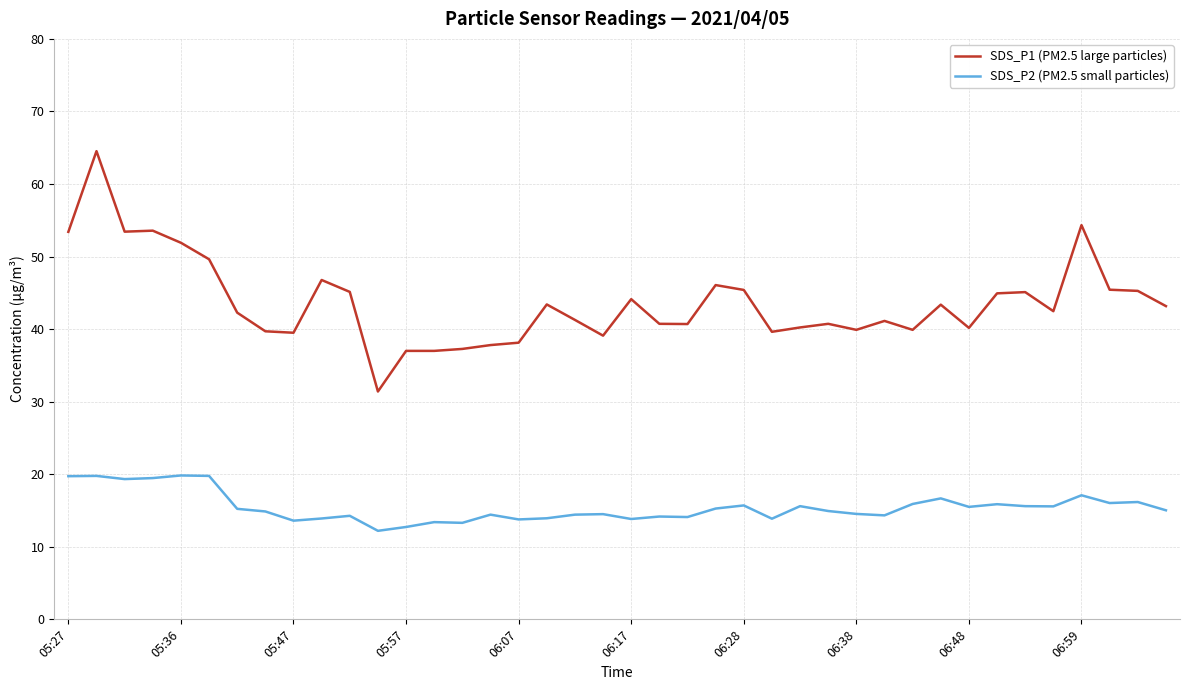

List the series in order of their overall mean, highest first.

SDS_P1 (PM2.5 large particles), SDS_P2 (PM2.5 small particles)